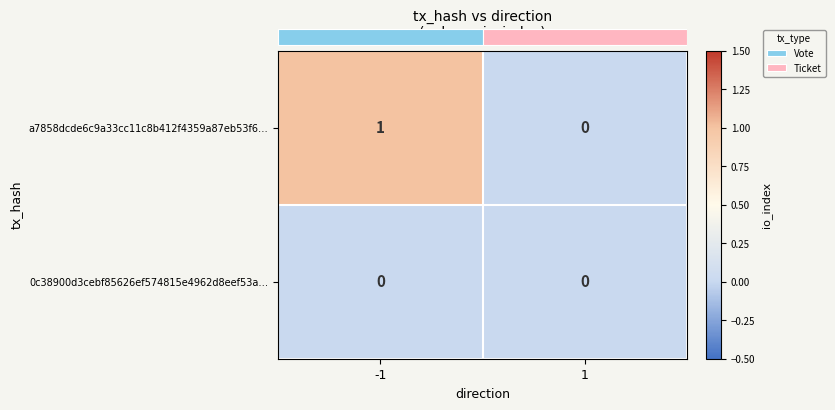

List the series in order of their peak value, lowest first.

0c38900d3cebf85626ef574815e4962d8eef53a…, a7858dcde6c9a33cc11c8b412f4359a87eb53f6…